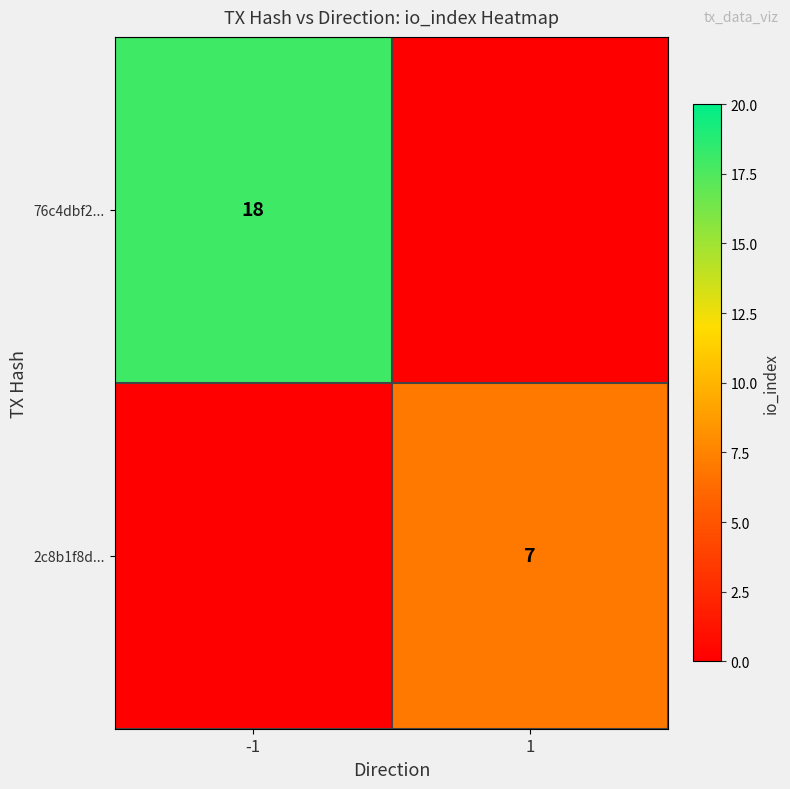

The 76c4dbf2... series shows 18 at -1. True or false?

True